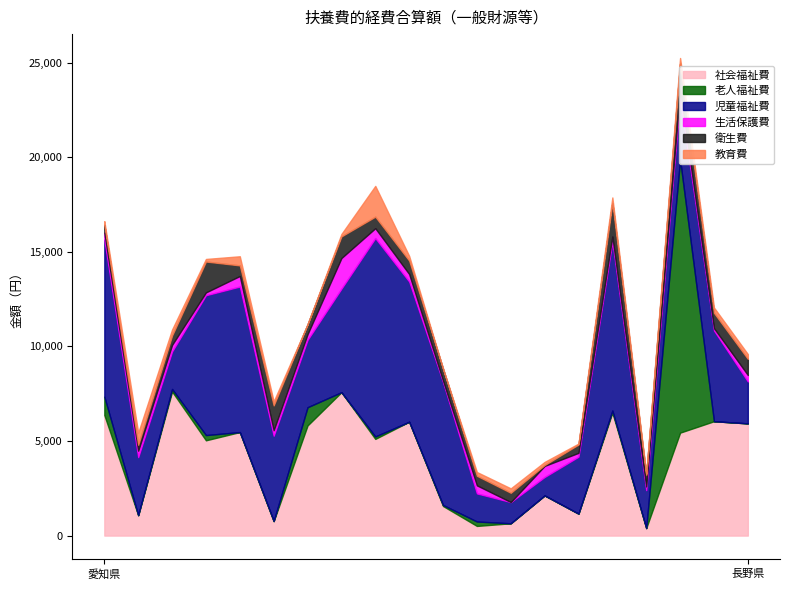

At which category does 生活保護費 reach its first local peak?

大阪府